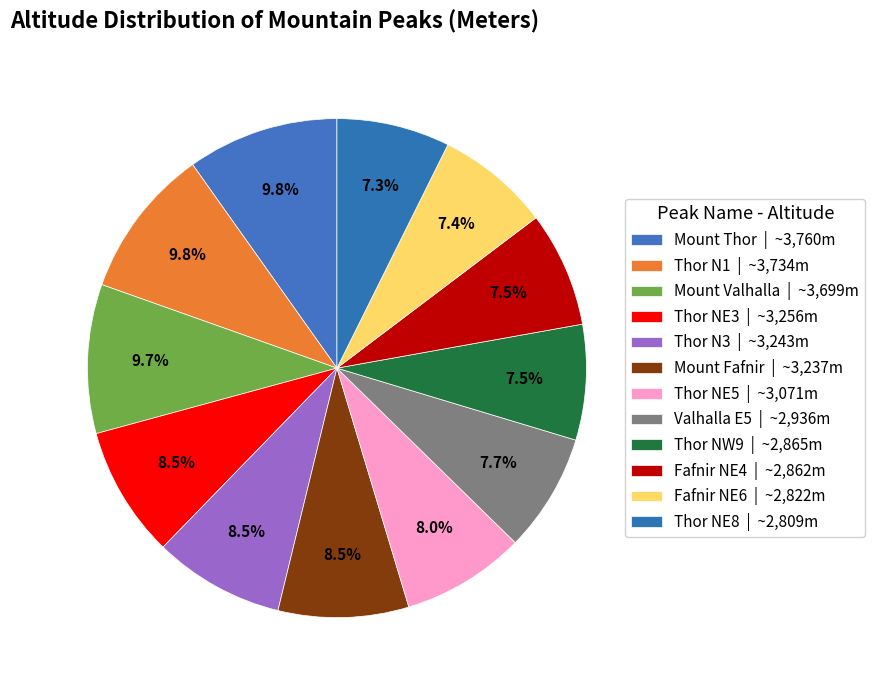

Is there a majority slice in this chart?

No